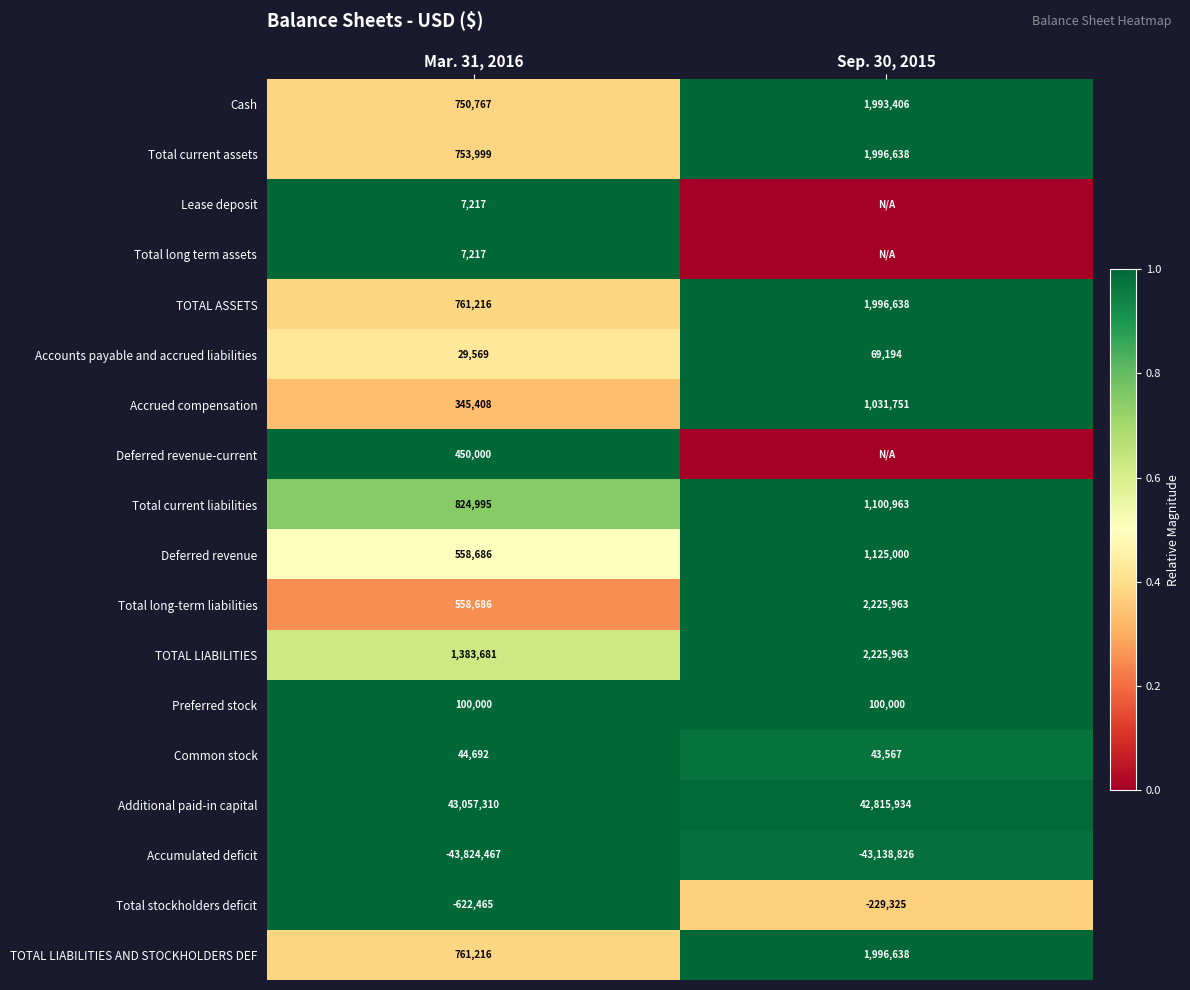

What is the highest value of the Preferred stock series?

100000